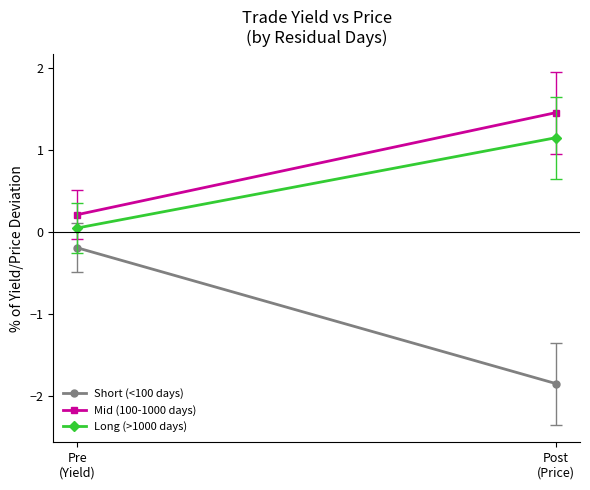

What is the label of the 1st point from the right?

Post
(Price)